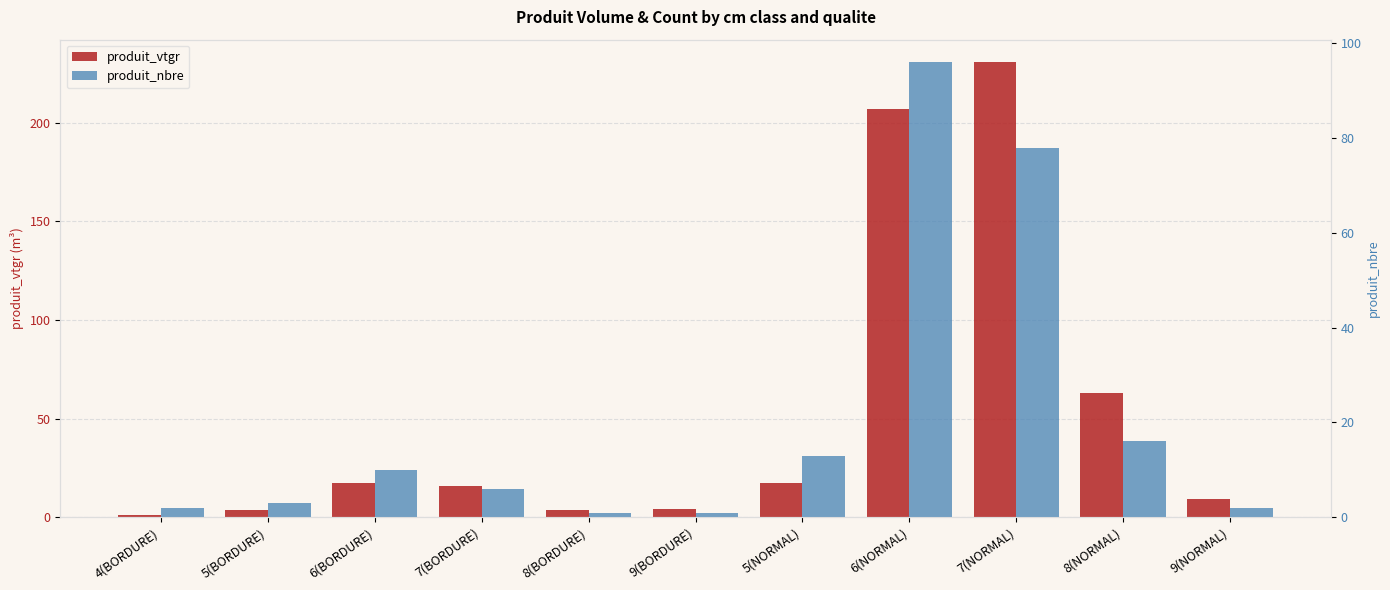

How many bars are there in each group?

2